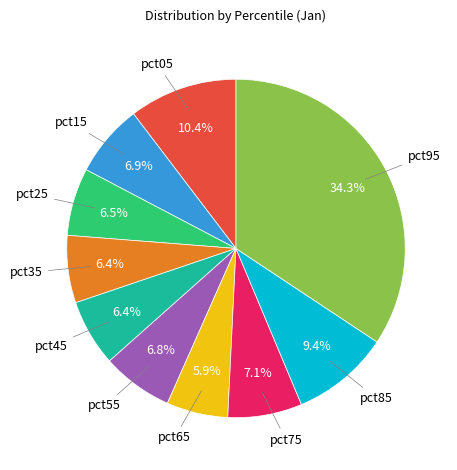

To the nearest percent, what percentage of the pie is pct45?

6%